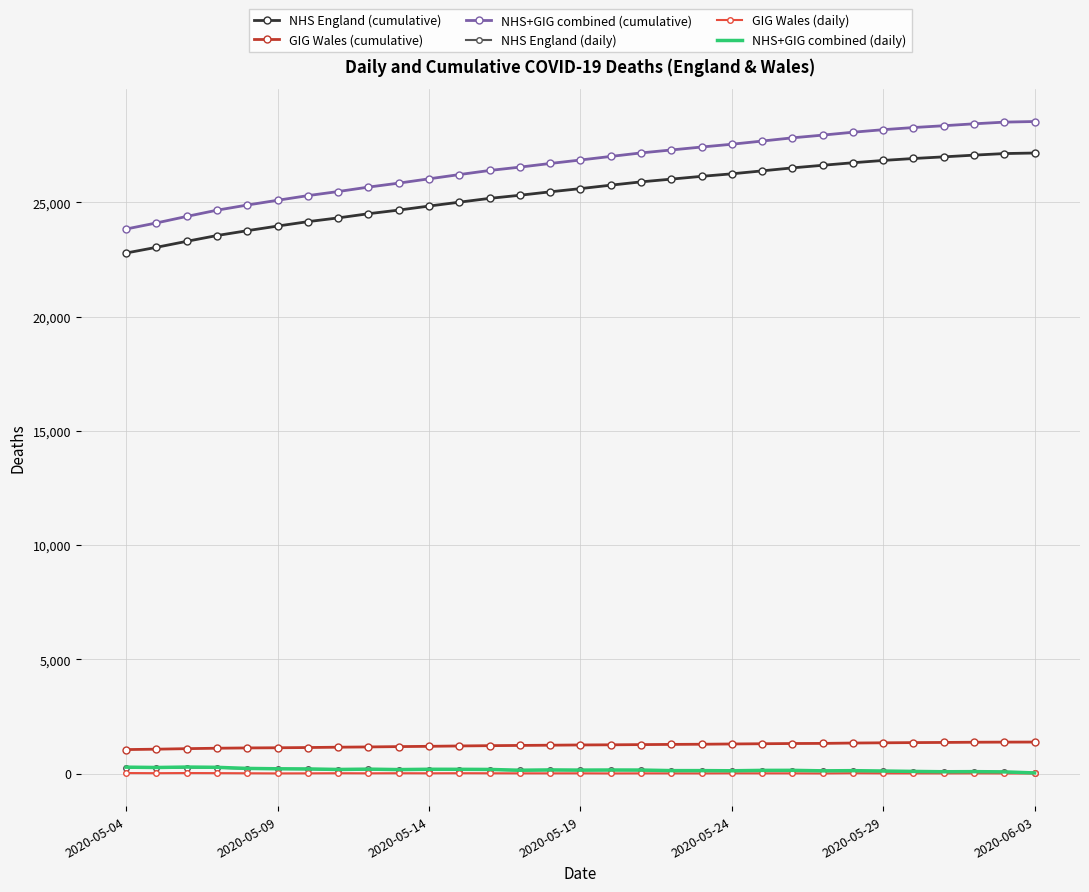

What are all the series names shown in the legend?

NHS England (cumulative), GIG Wales (cumulative), NHS+GIG combined (cumulative), NHS England (daily), GIG Wales (daily), NHS+GIG combined (daily)